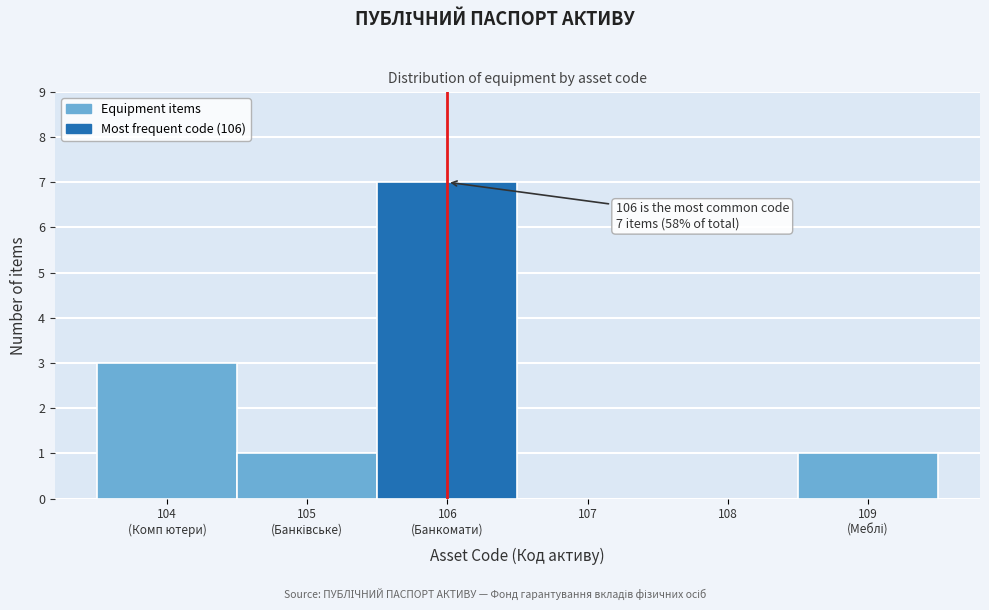

True or false: the data shows -3 at 107.

False